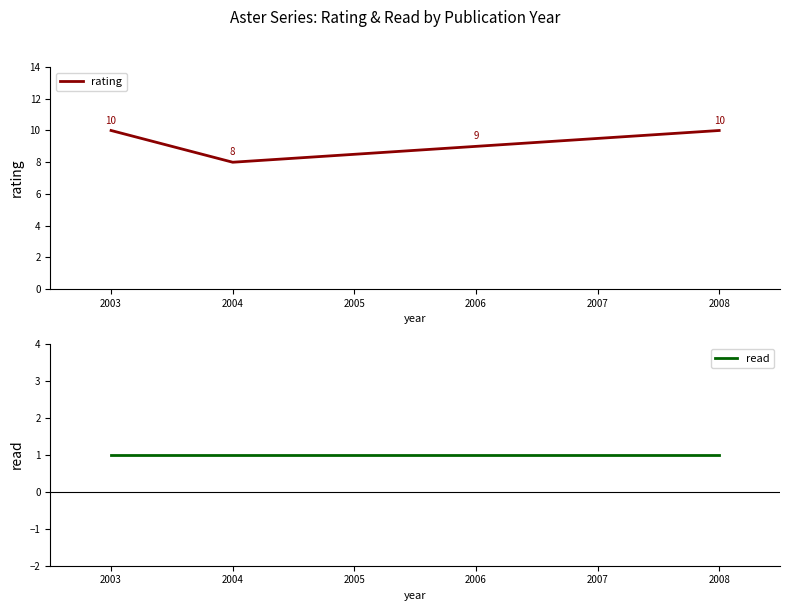

The value of rating at 2006 is 9. True or false?

True